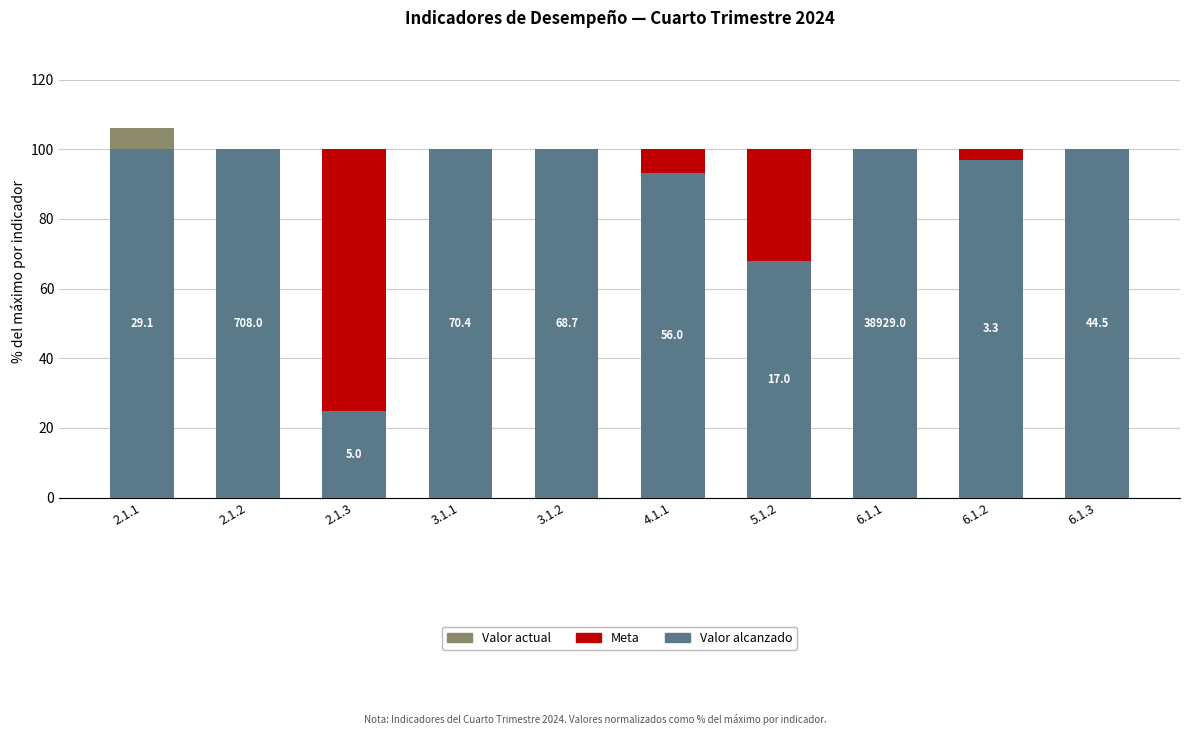

The value of Valor alcanzado at 3.1.2 is 100.0. True or false?

True